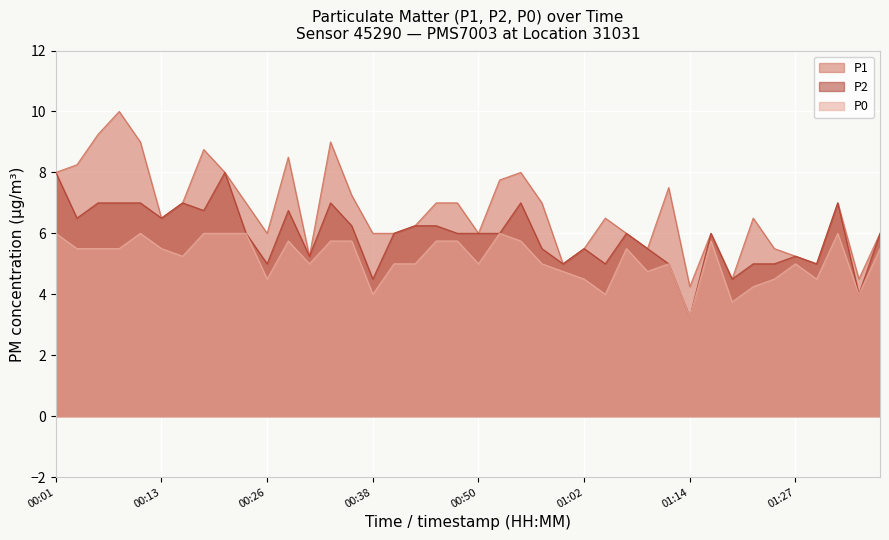

Rank the categories by P2 value from highest to lowest.

00:01, 00:21, 00:06, 00:09, 00:11, 00:16, 00:33, 00:55, 01:32, 00:18, 00:28, 00:04, 00:13, 00:35, 00:43, 00:45, 00:23, 00:40, 00:48, 00:50, 00:52, 01:07, 01:17, 01:36, 00:57, 01:02, 01:10, 00:30, 01:27, 00:26, 01:00, 01:05, 01:12, 01:22, 01:24, 01:29, 00:38, 01:19, 01:34, 01:14